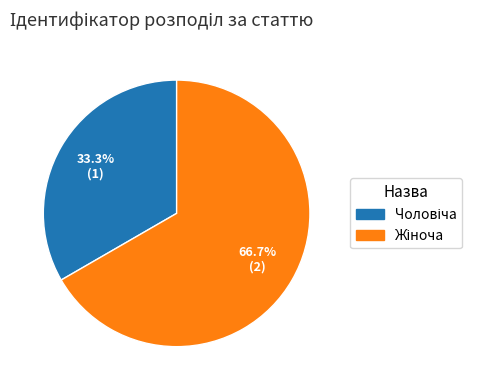

Is there any slice that represents more than half of the pie?

Yes